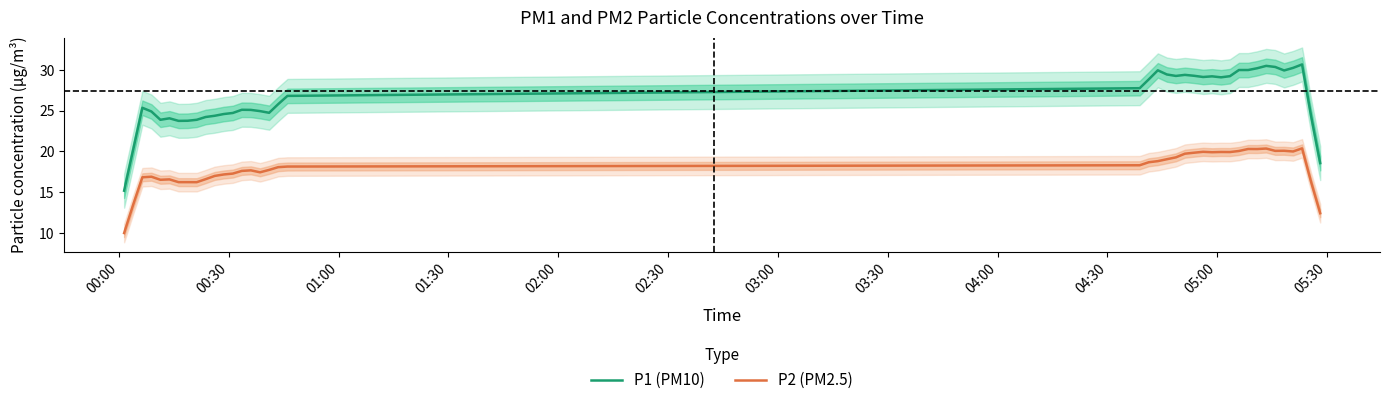

What are all the series names shown in the legend?

P1 (PM10), P2 (PM2.5)